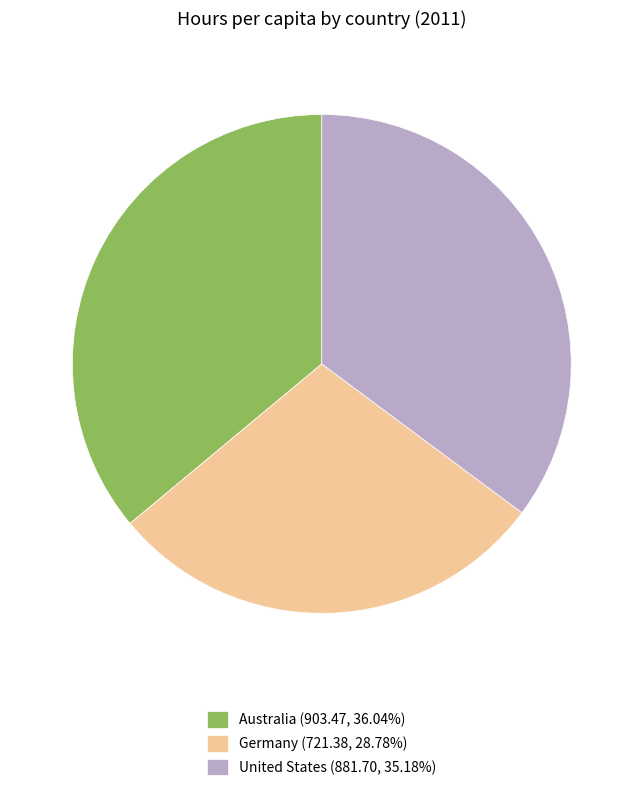

Is it true that Australia is 36% of the pie?

True